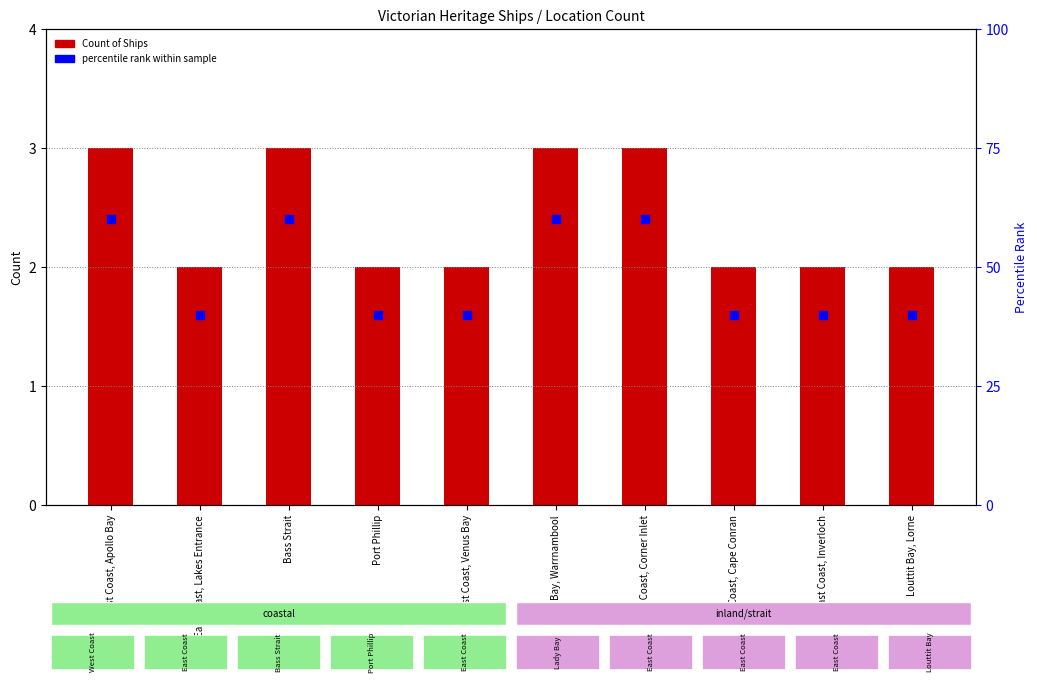

Which series has the largest Y range (max minus min)?

percentile rank within sample